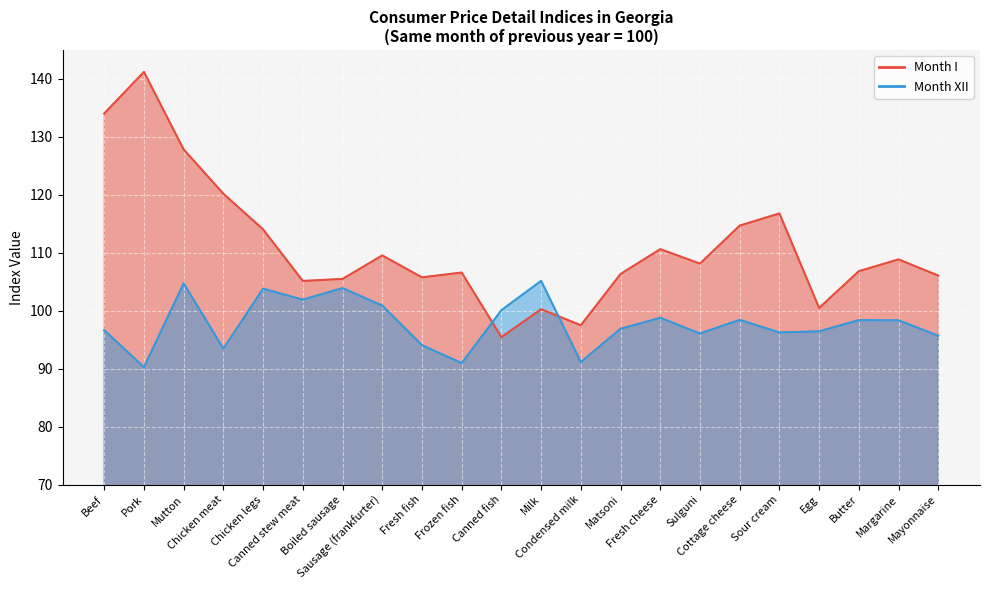

What are all the series names shown in the legend?

Month I, Month XII